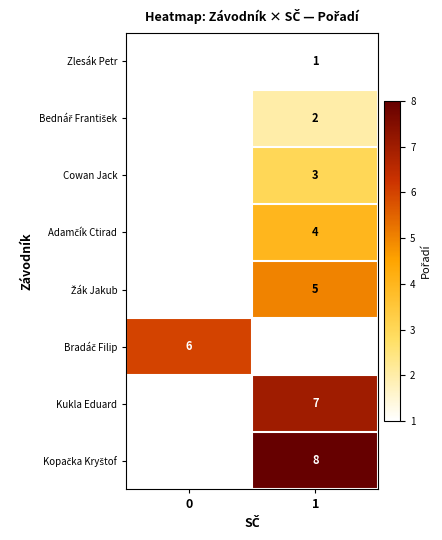

The Kukla Eduard series shows 3 at 1. True or false?

False